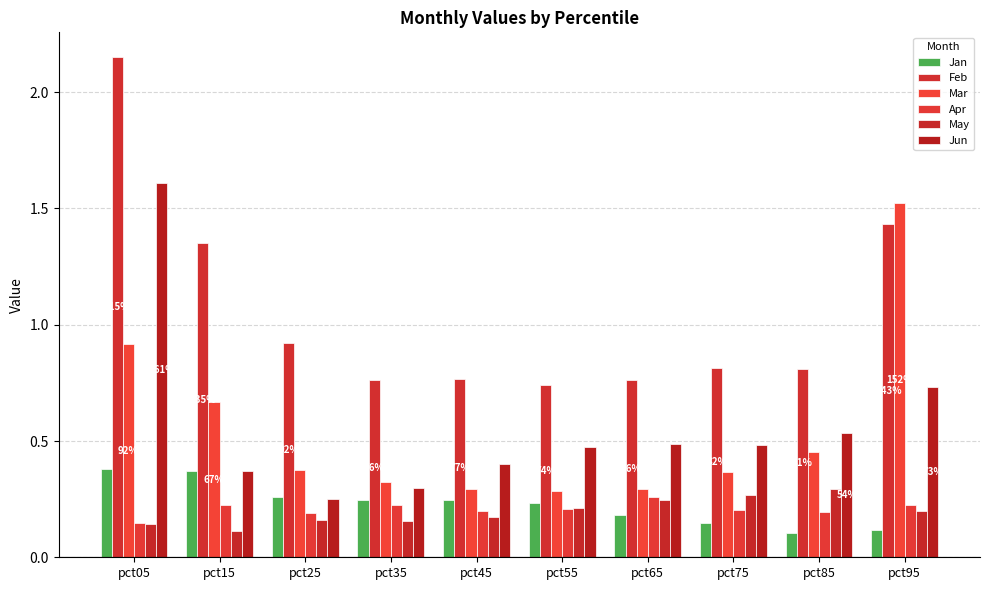

How many data points does each series have?

10